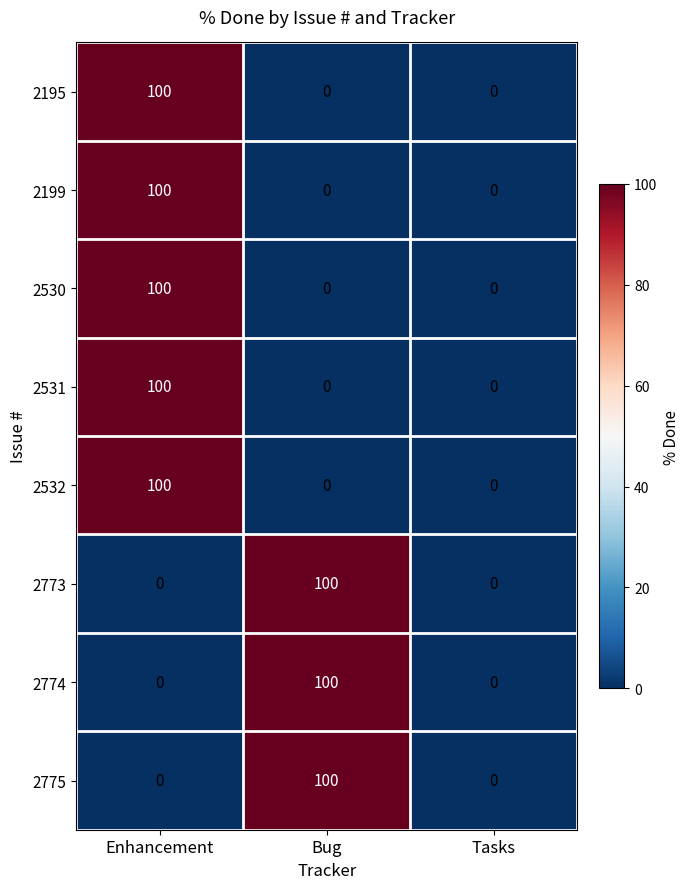

What is the total value across all series at Bug?

300